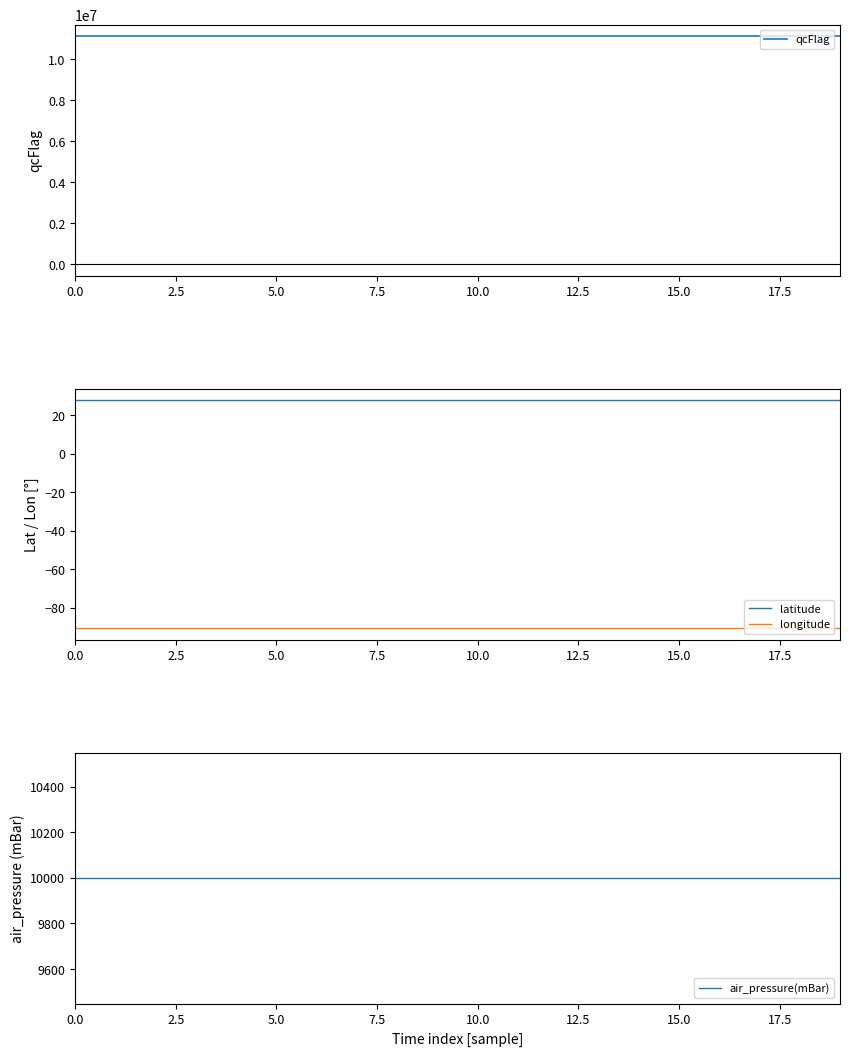

Does the chart display data point markers on the line(s)?

No